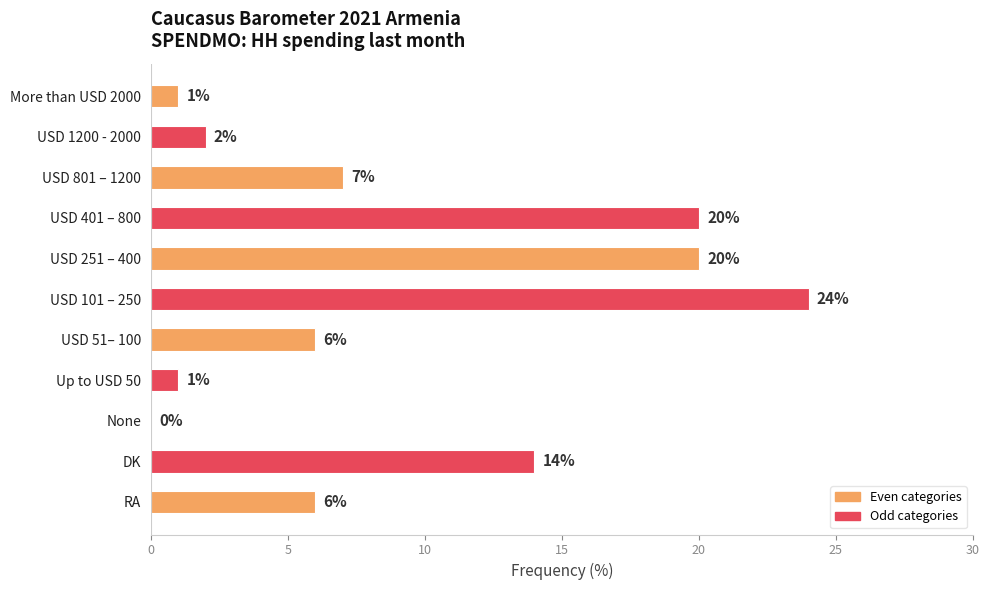

The value at None is 0. True or false?

True